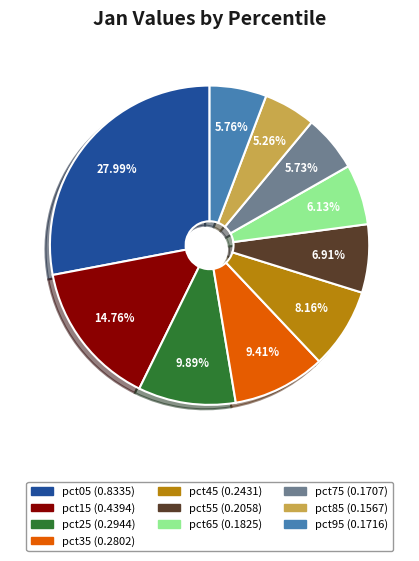

What percentage do pct35 and pct45 together represent?

17.6%